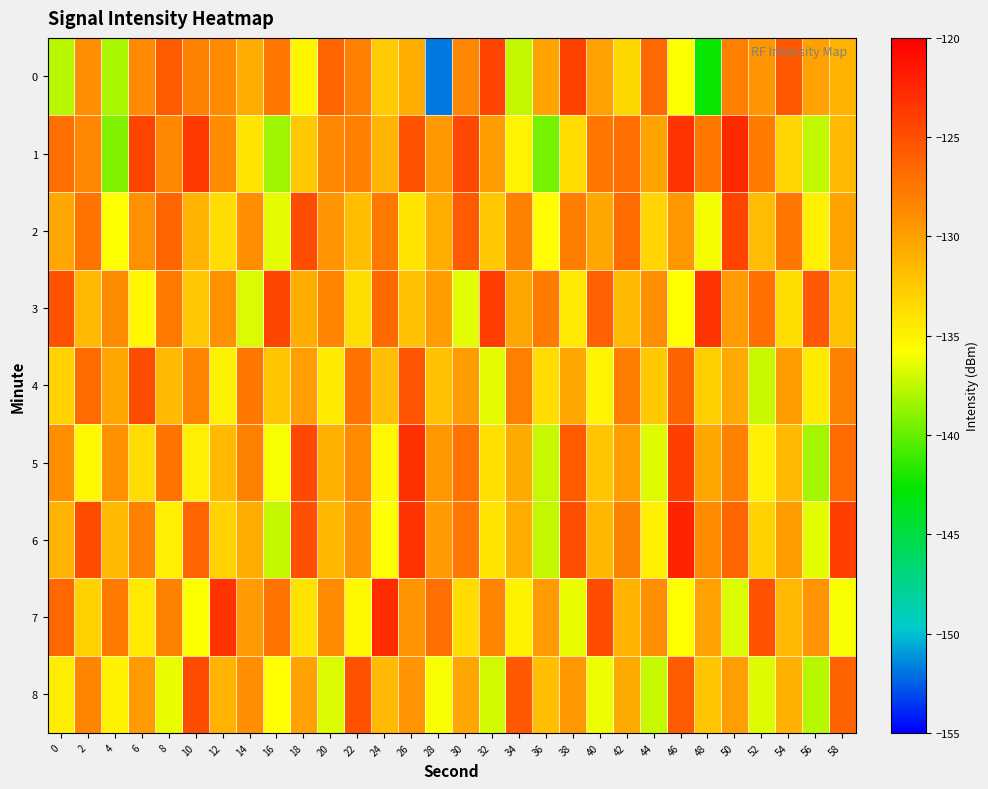

What is the total value across all series at 36?

-1203.0